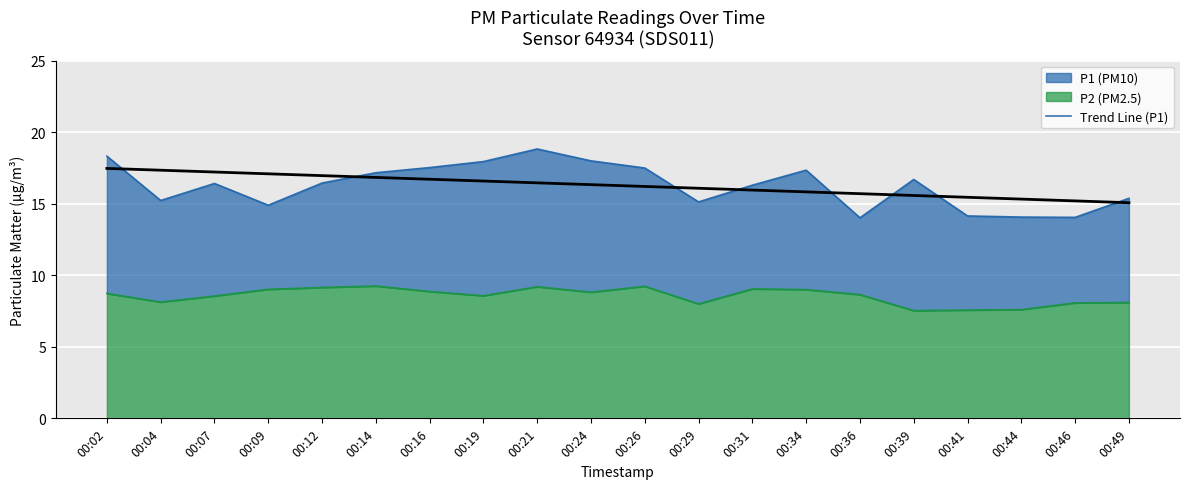

What is the lowest value of the Trend Line (P1) series?

15.1